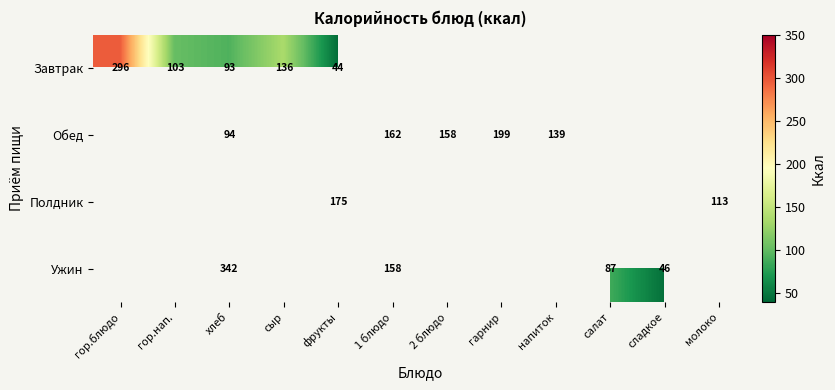

What is the sum of the Завтрак values at гор.блюдо and гор.нап.?

399